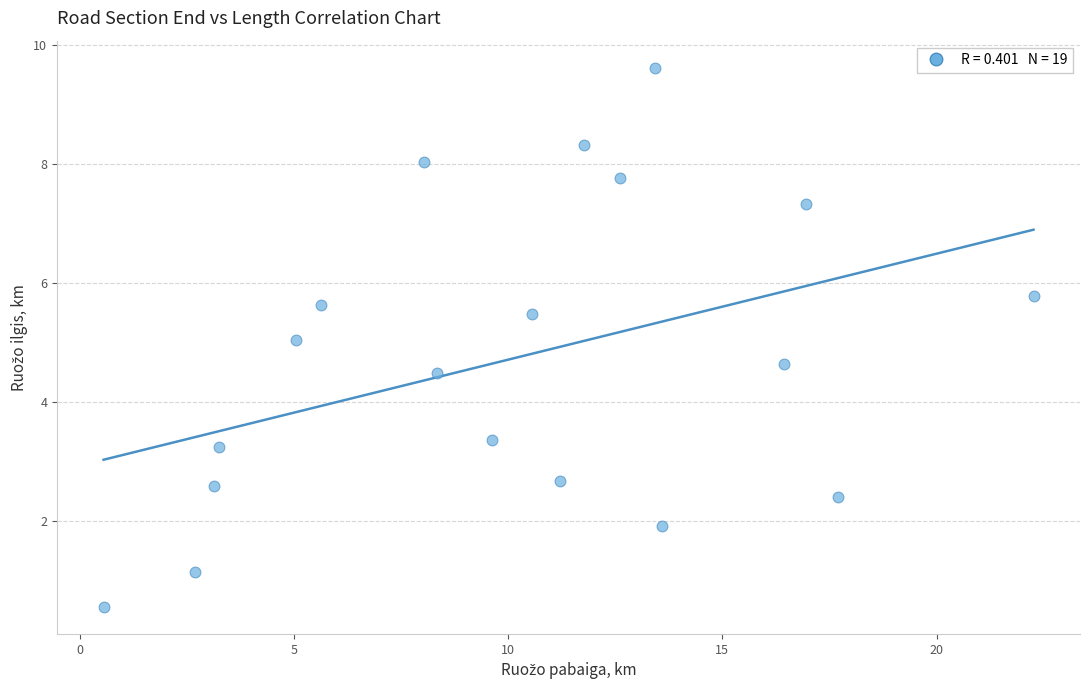

What is the range of Y values (max minus min)?

9.1